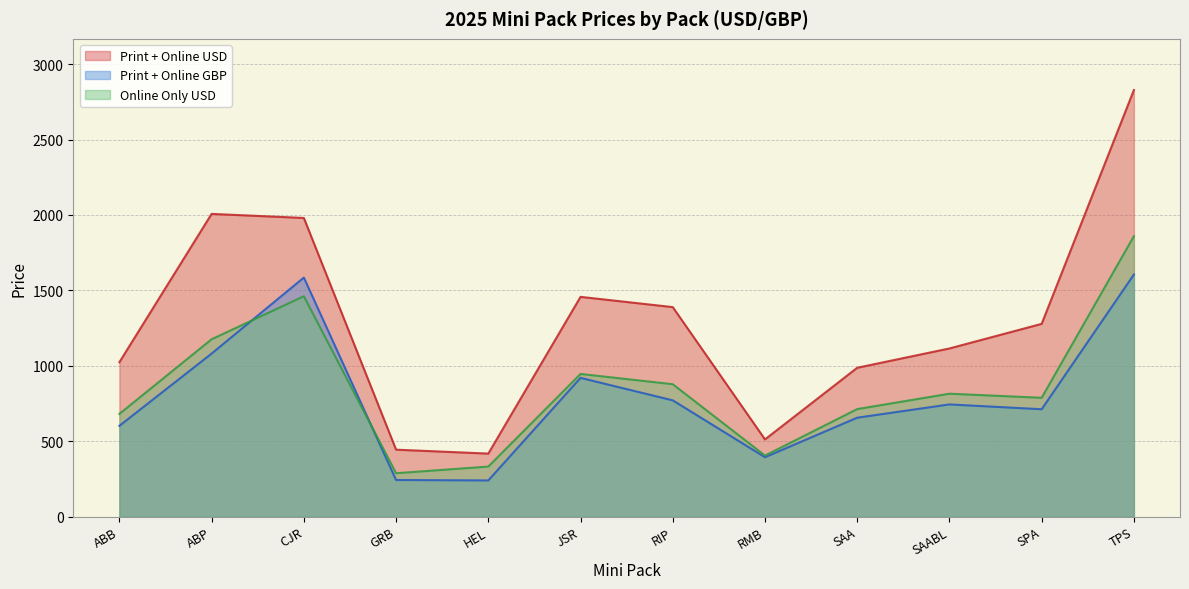

Reading left to right, list all the values displayed in this chart.

Print + Online USD: ABB=1024	ABP=2007	CJR=1980	GRB=444	HEL=418	JSR=1457	RIP=1389	RMB=512	SAA=987	SAABL=1115	SPA=1278	TPS=2828
Print + Online GBP: ABB=602	ABP=1081	CJR=1585	GRB=243	HEL=240	JSR=920	RIP=771	RMB=394	SAA=656	SAABL=744	SPA=712	TPS=1605
Online Only USD: ABB=681	ABP=1176	CJR=1461	GRB=288	HEL=332	JSR=946	RIP=878	RMB=405	SAA=713	SAABL=815	SPA=788	TPS=1859